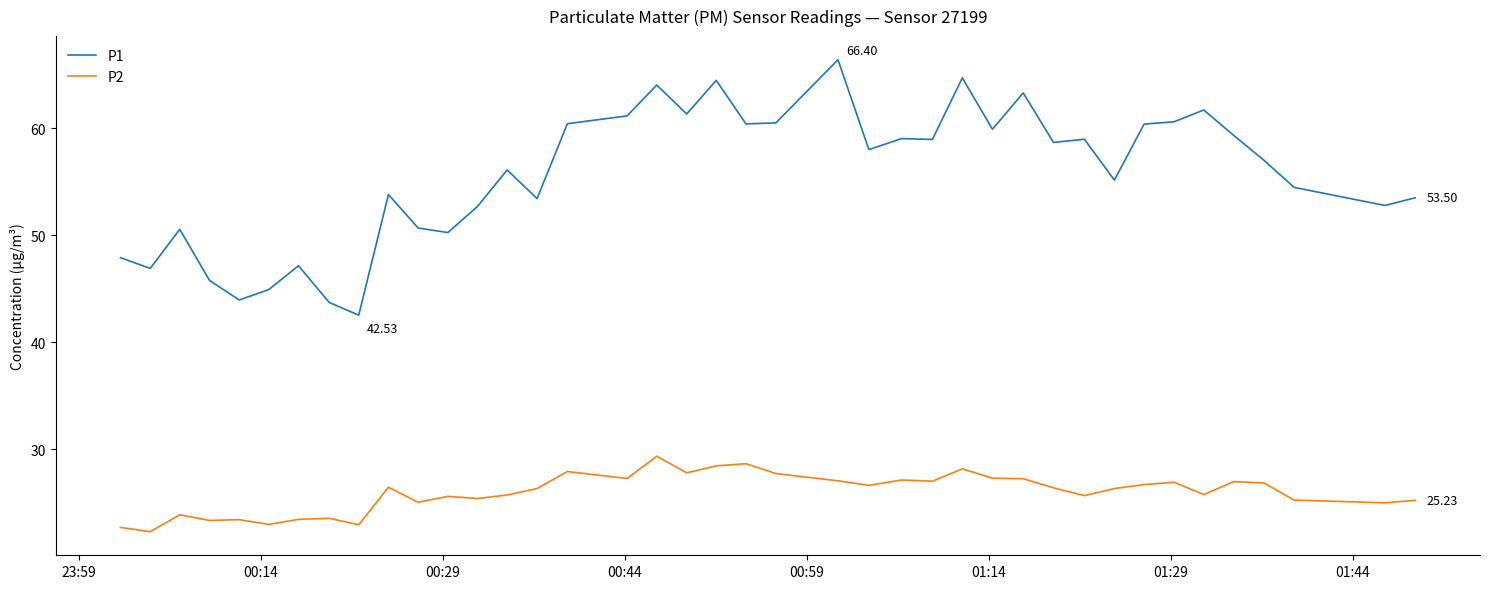

What is the smallest value displayed?

22.3